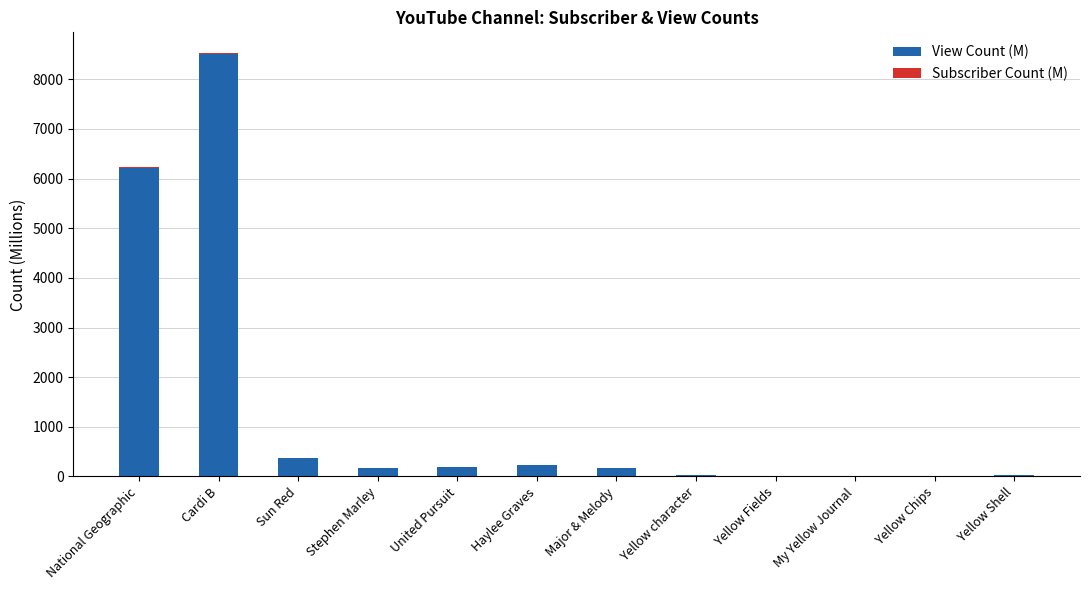

At which label is View Count (M) closest to 4251?

National Geographic